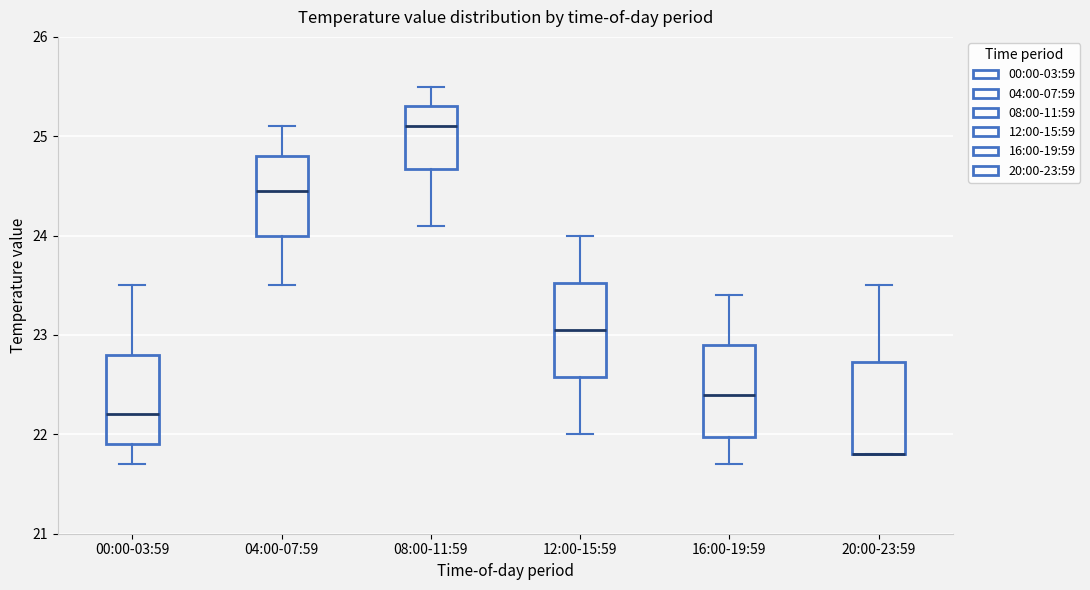

Reading left to right, transcribe this box plot: for each box, give where its median line is, the range the box spans, and where its two whiskers end, as read against the y-axis. The values are not printed on the chart, so give them approximately, as read against the axis.

00:00-03:59: median 22.2, box 21.9 to 22.8, whiskers 21.7 to 23.5
04:00-07:59: median 24.5, box 24.0 to 24.8, whiskers 23.5 to 25.1
08:00-11:59: median 25.1, box 24.7 to 25.3, whiskers 24.1 to 25.5
12:00-15:59: median 23.1, box 22.6 to 23.5, whiskers 22.0 to 24.0
16:00-19:59: median 22.4, box 22.0 to 22.9, whiskers 21.7 to 23.4
20:00-23:59: median 21.8 (drawn on the box's lower edge), box 21.8 to 22.7, whiskers 21.8 to 23.5